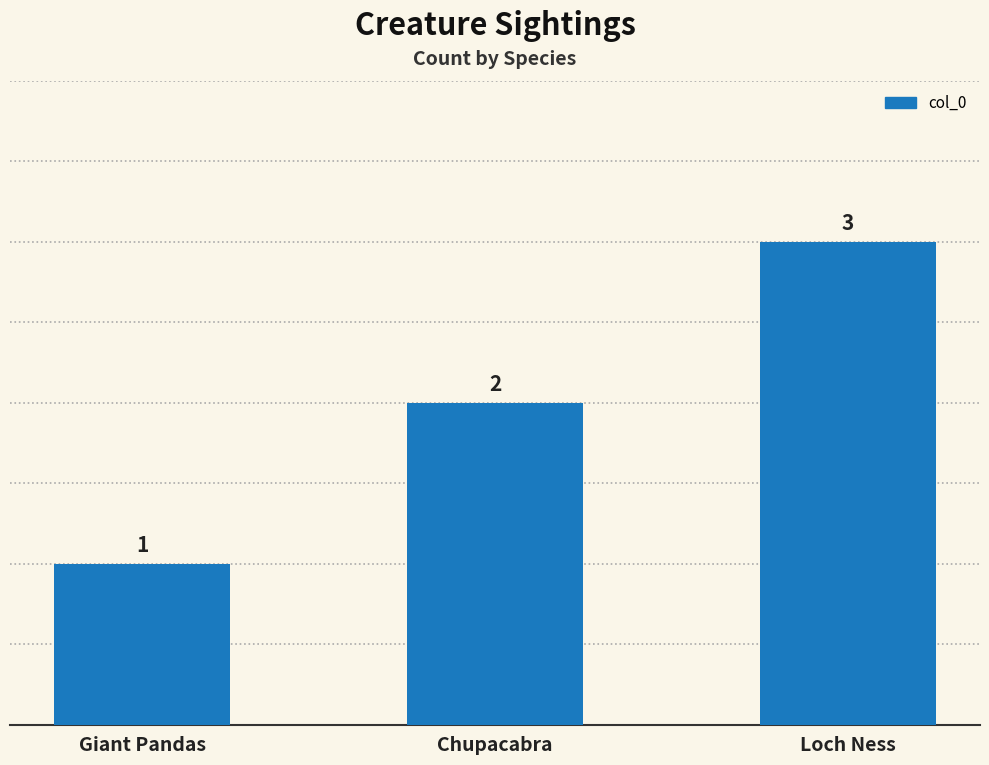

What is the ratio of the value at Chupacabra to the value at Giant Pandas?

2.0